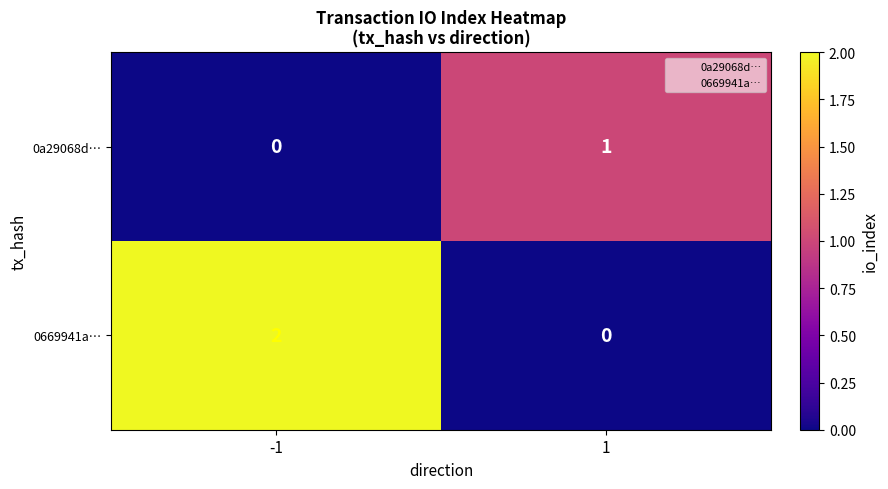

Which series has the largest range (max minus min)?

0669941a…